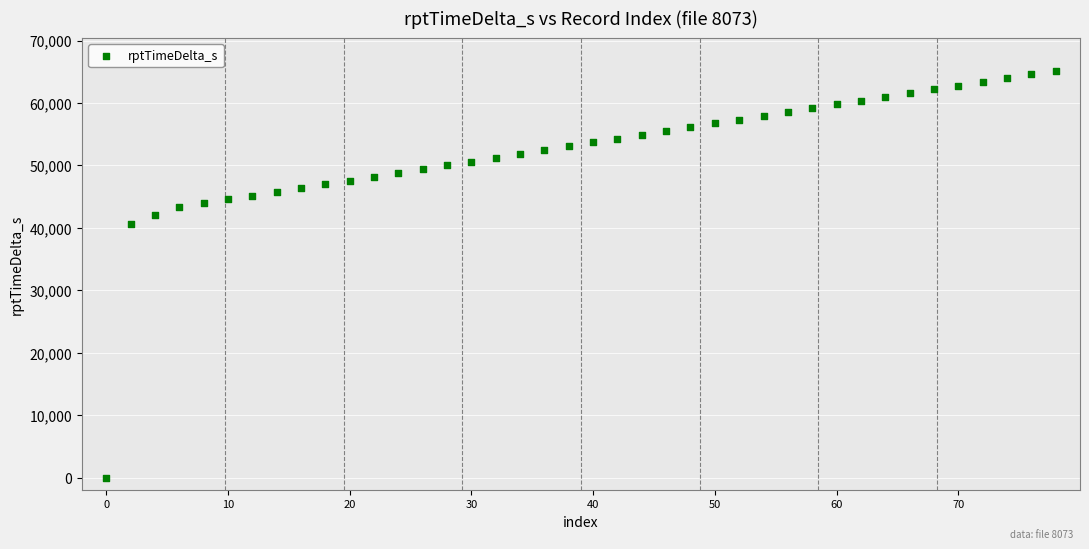

What is the range of Y values (max minus min)?

65179